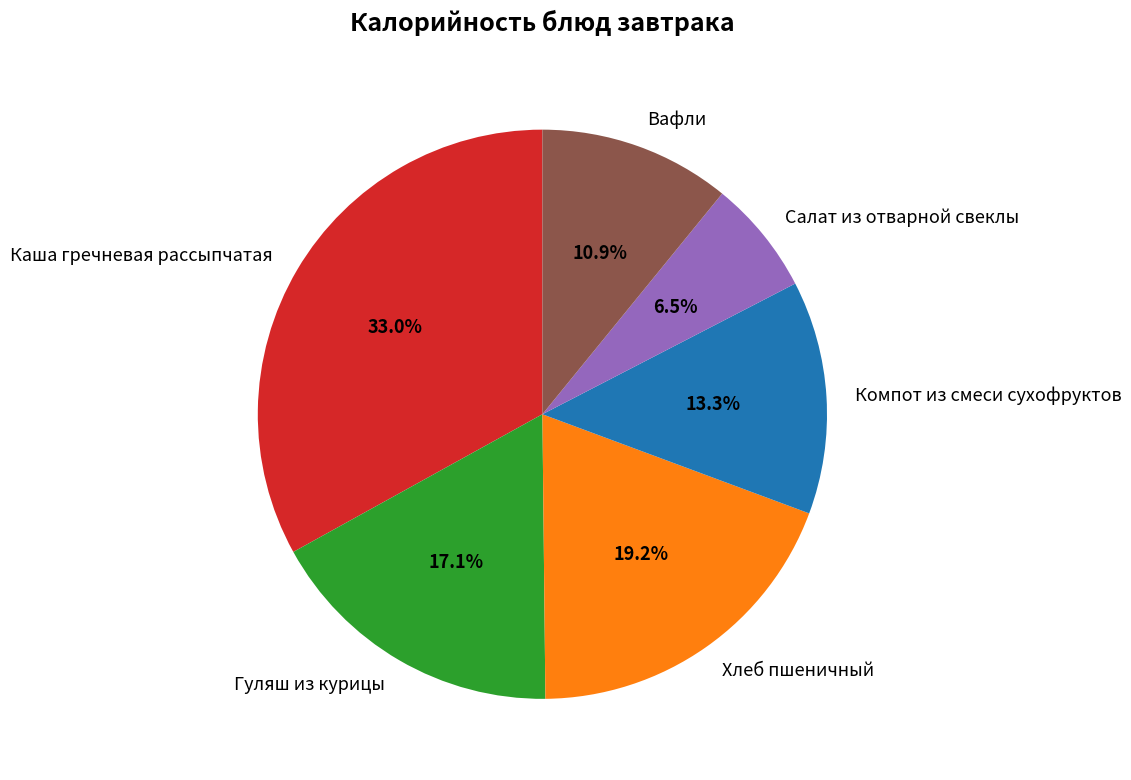

What percentage is the Каша гречневая рассыпчатая slice, to the nearest percent?

33%